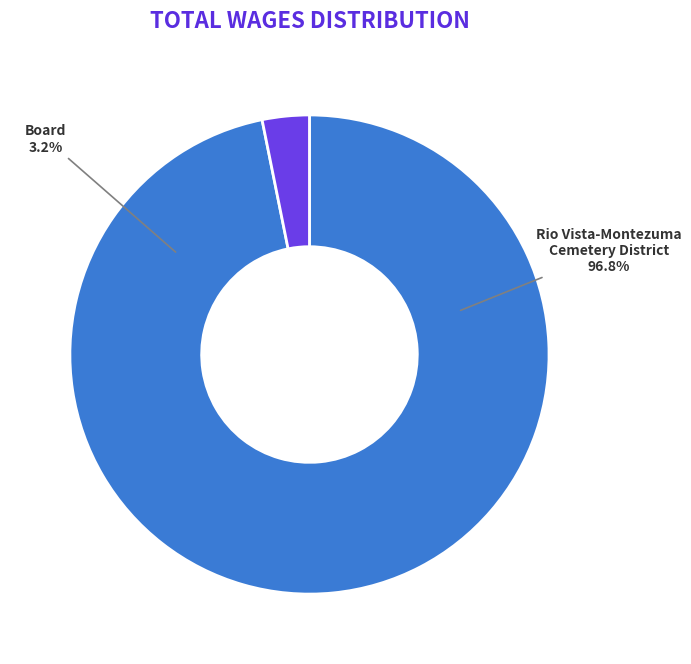

What is the majority slice?

Rio Vista-Montezuma Cemetery District